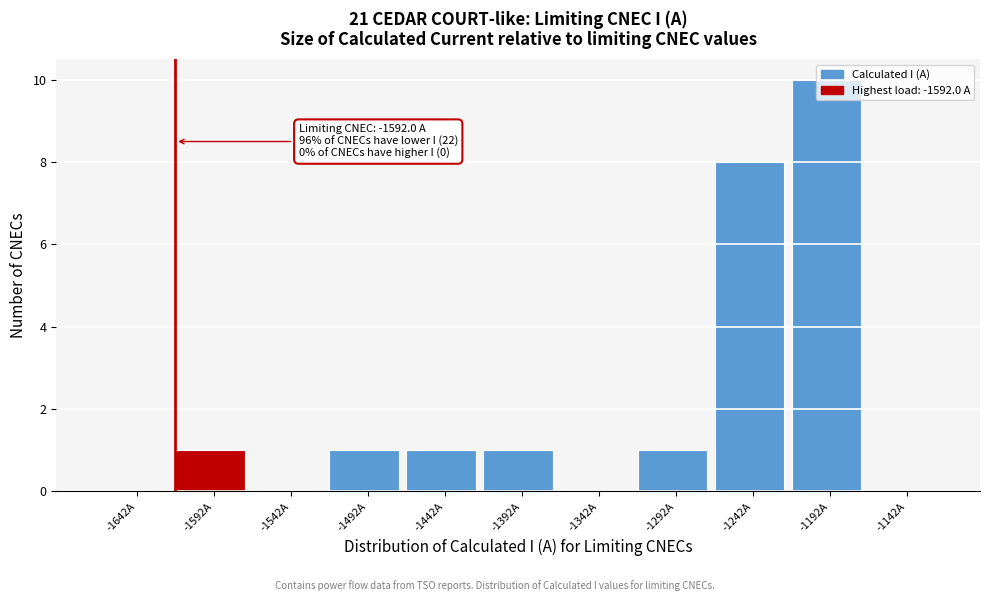

Is it true that the value at -1542A is 0?

True